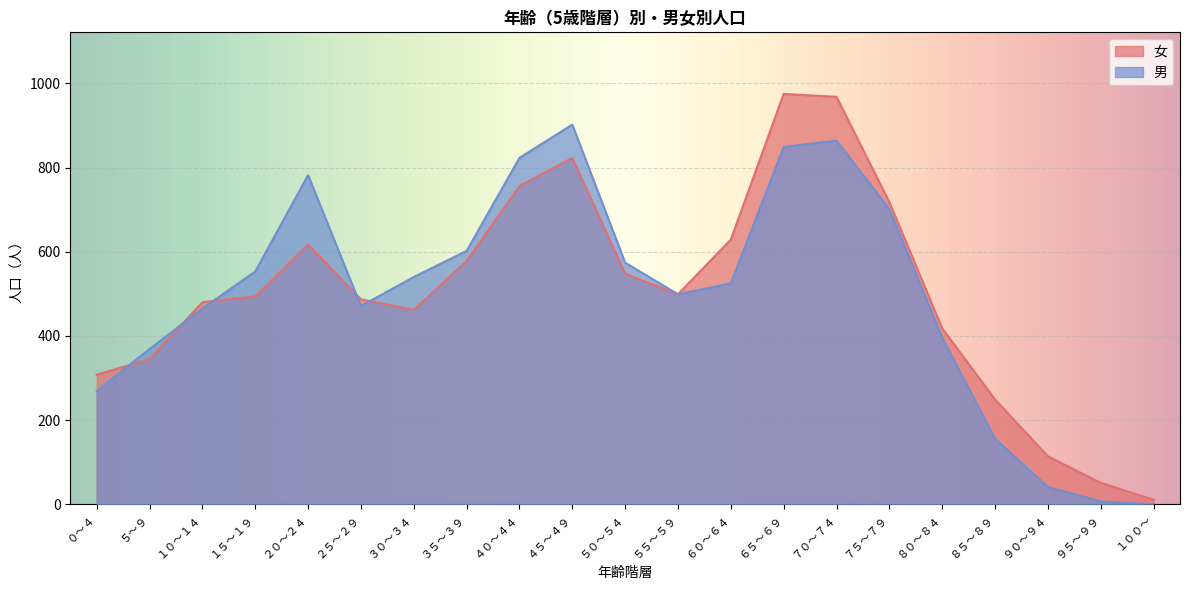

What is the difference between the maximum and minimum values in the 男 series?

902